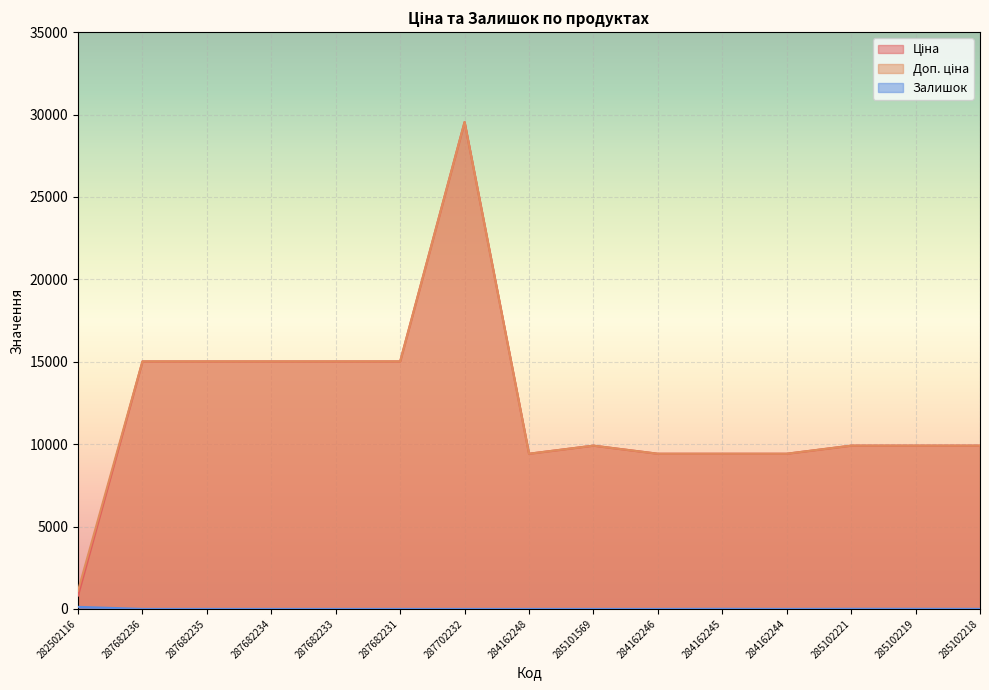

Where is Залишок nearest to the value 62?

285102221